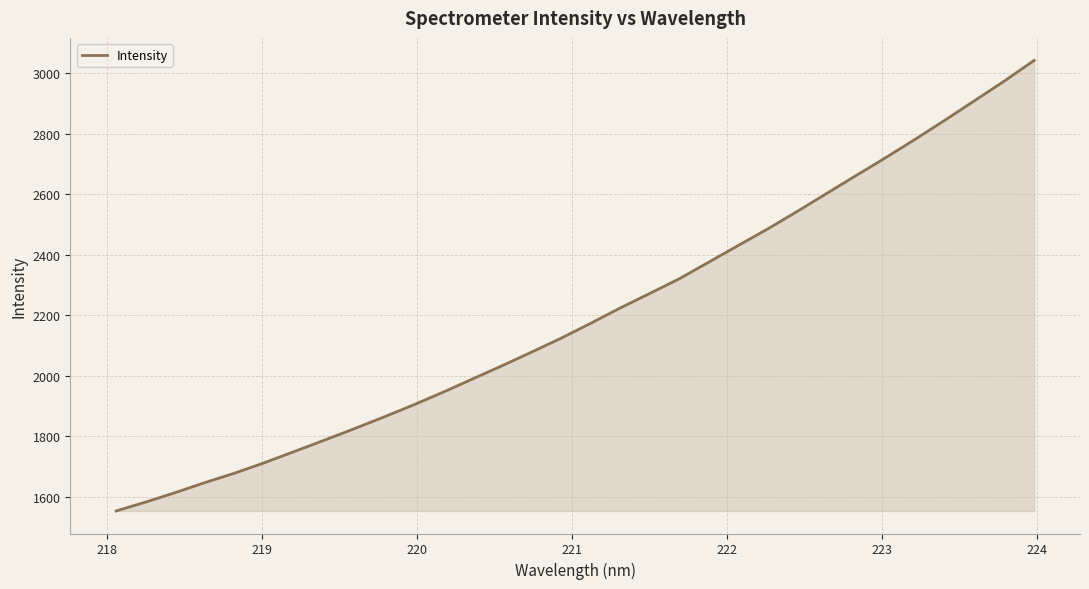

What is the smallest value displayed?

1552.9